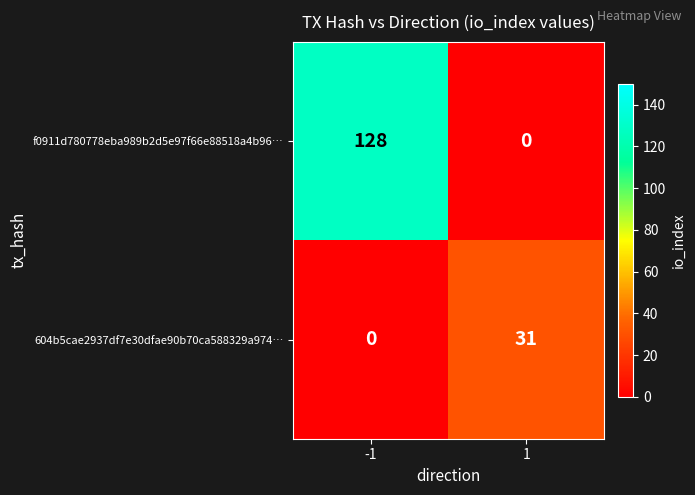

Rank the series by their average value, from highest to lowest.

f0911d780778eba989b2d5e97f66e88518a4b96…, 604b5cae2937df7e30dfae90b70ca588329a974…